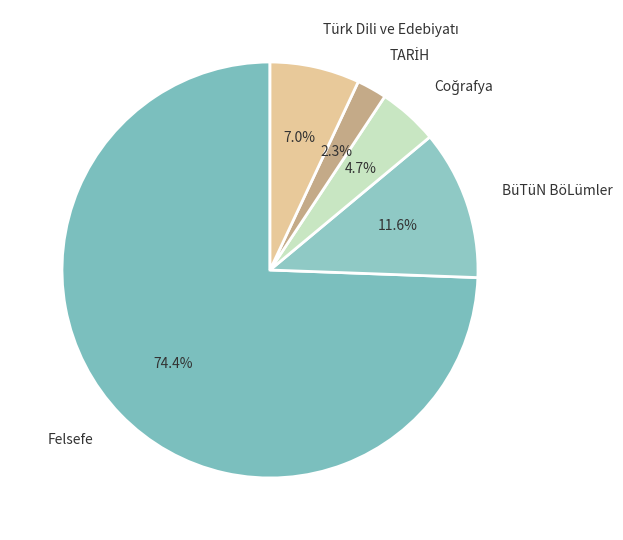

What is the largest slice in the pie chart?

Felsefe